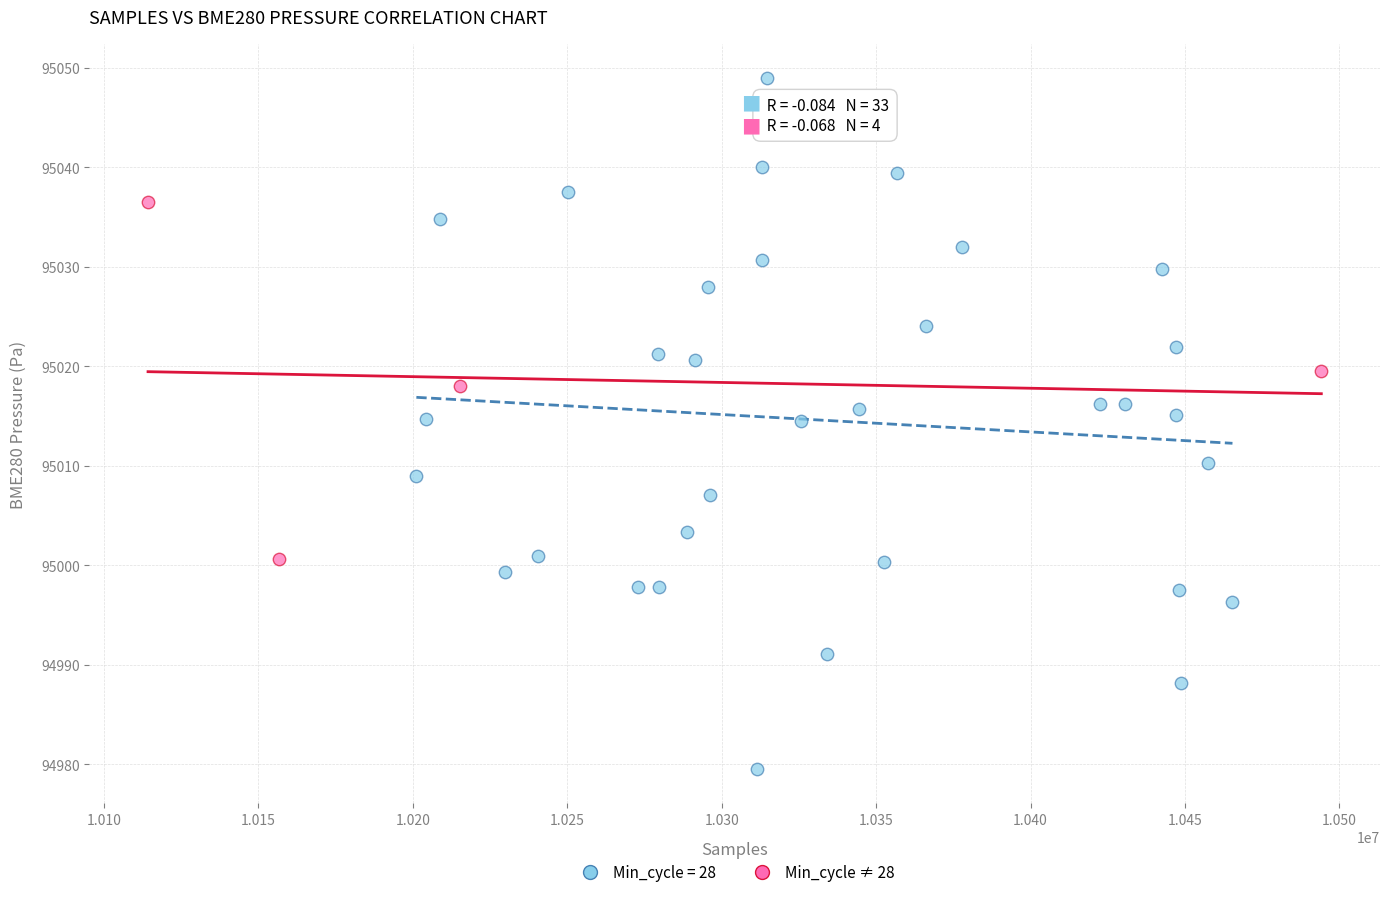

Which series contains the lowest Y value?

Min_cycle = 28